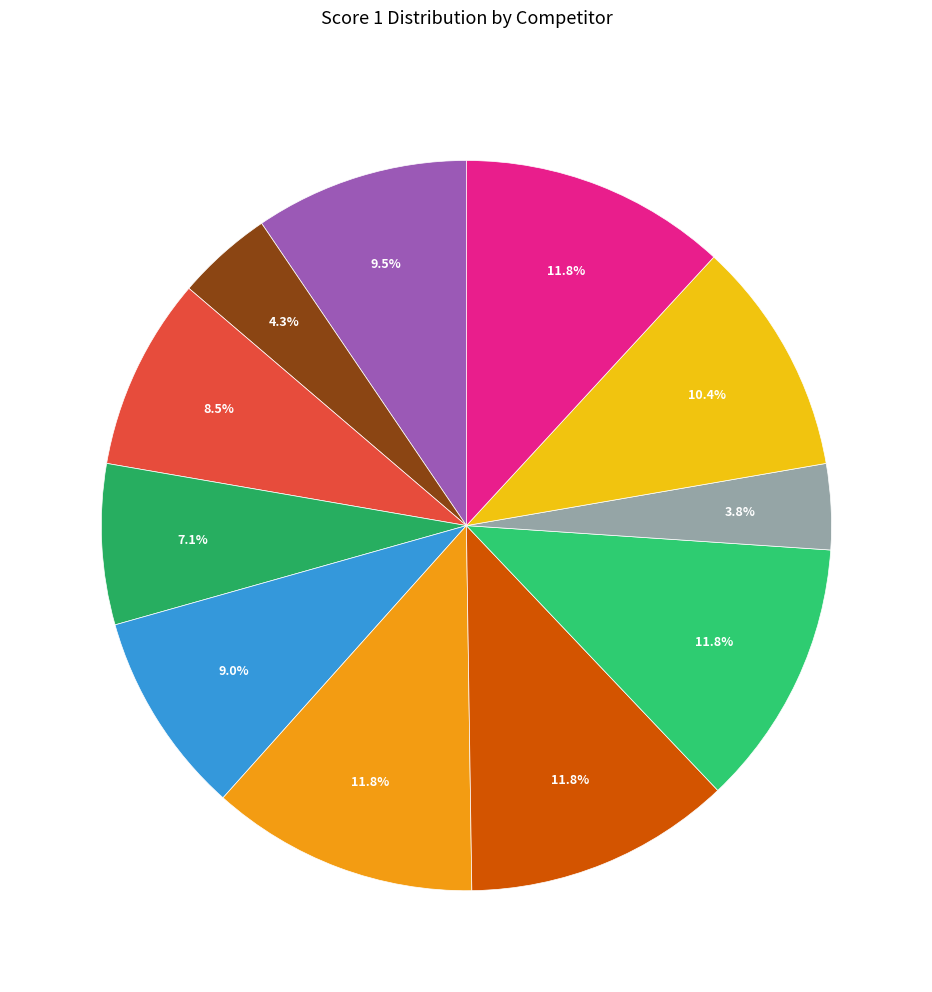

Which category has the smallest portion of the pie?

W. De Alwis Sudath Priyashantha